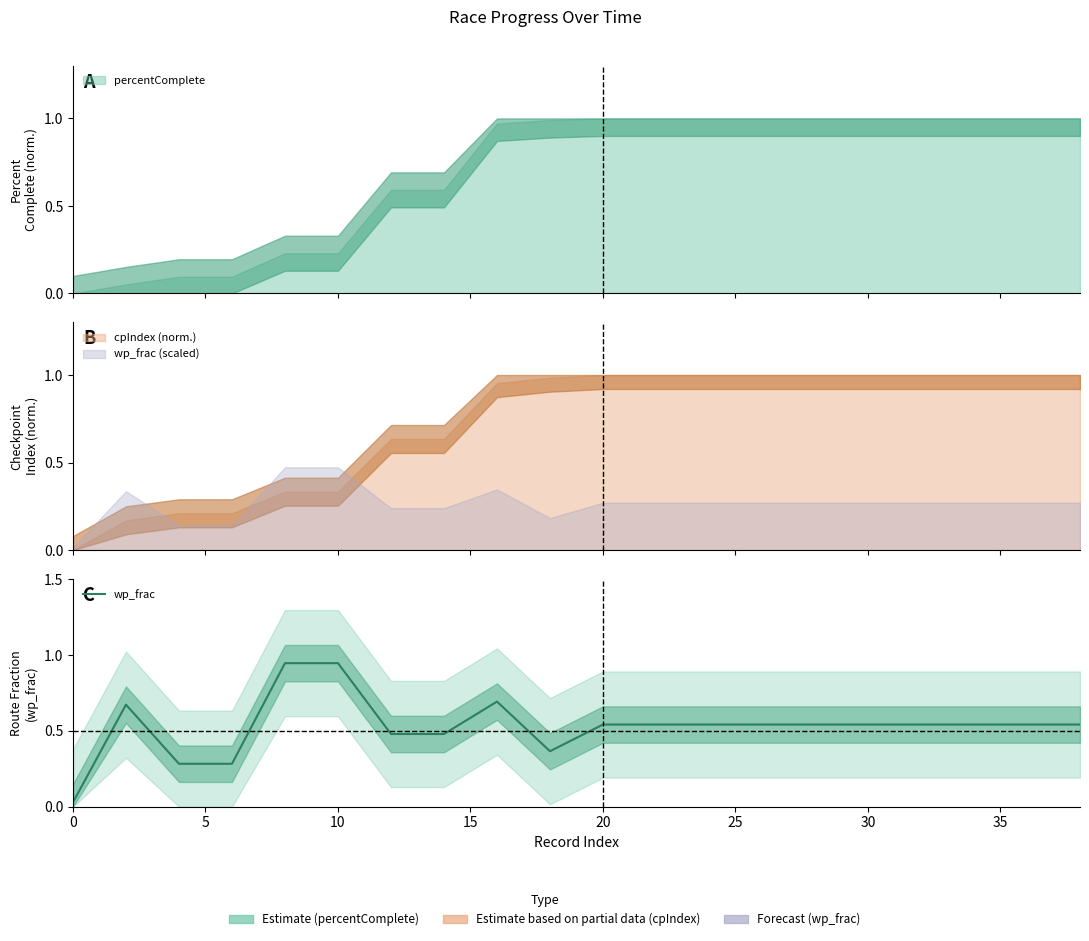

What is the sum of the values at 11 and 15?

1.1